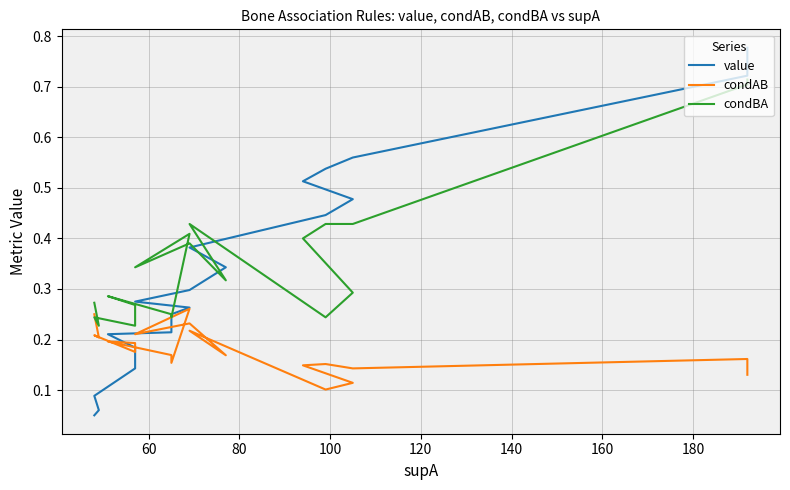

The value of condBA at 20 is 0.1. True or false?

False